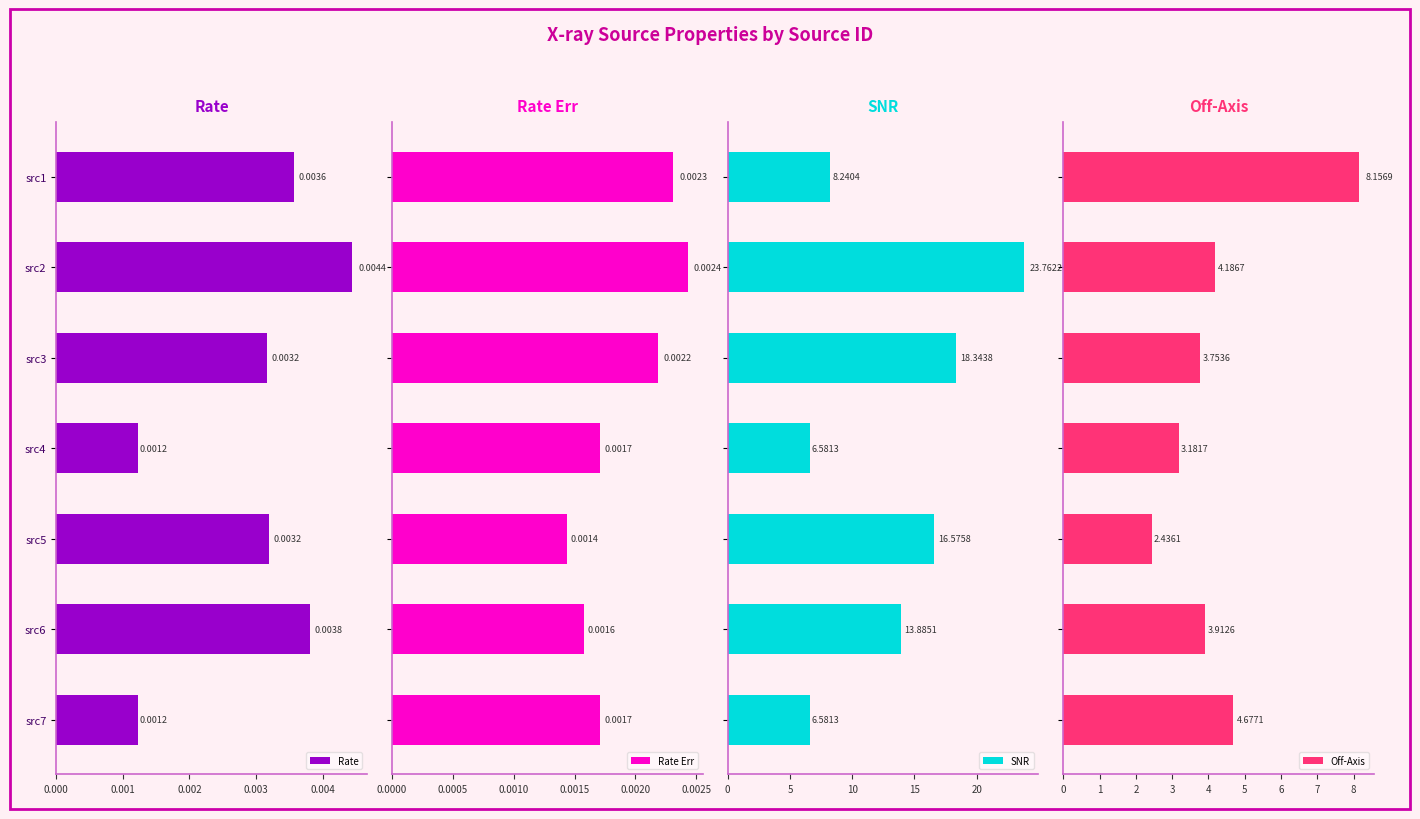

What is the difference between the maximum and minimum values in the SNR series?

17.2